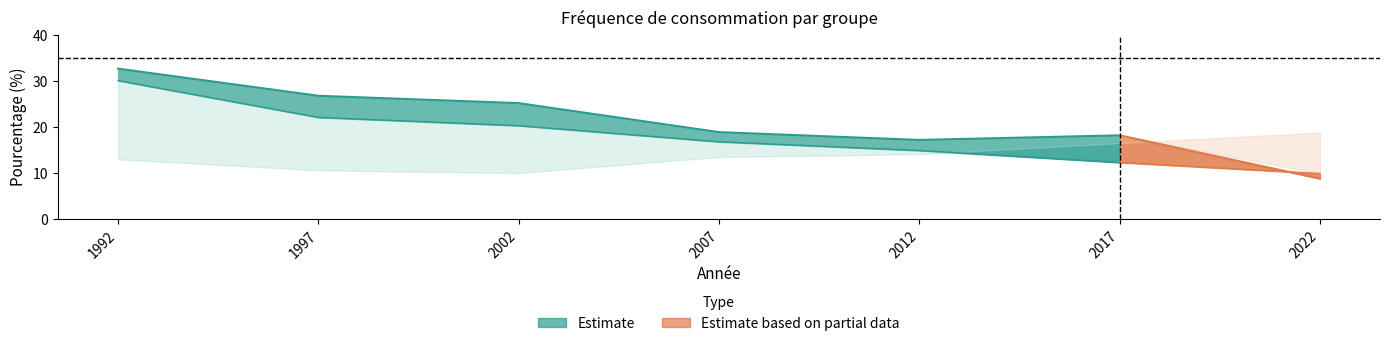

True or false: Groupe ref hommes au quotidien has more than 2 interior local peaks.

False